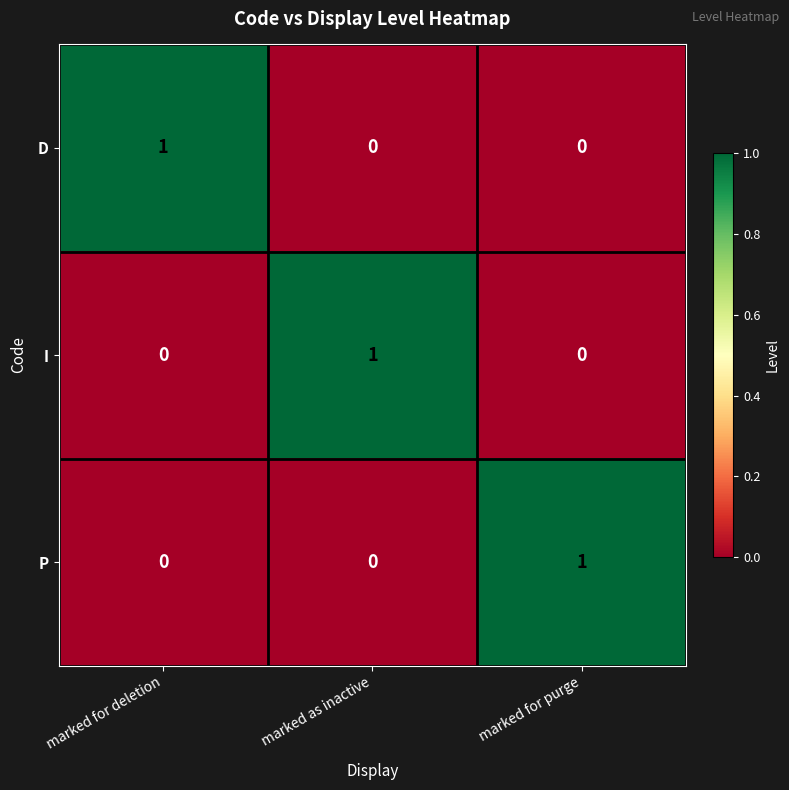

How many positive values does the I series have?

1